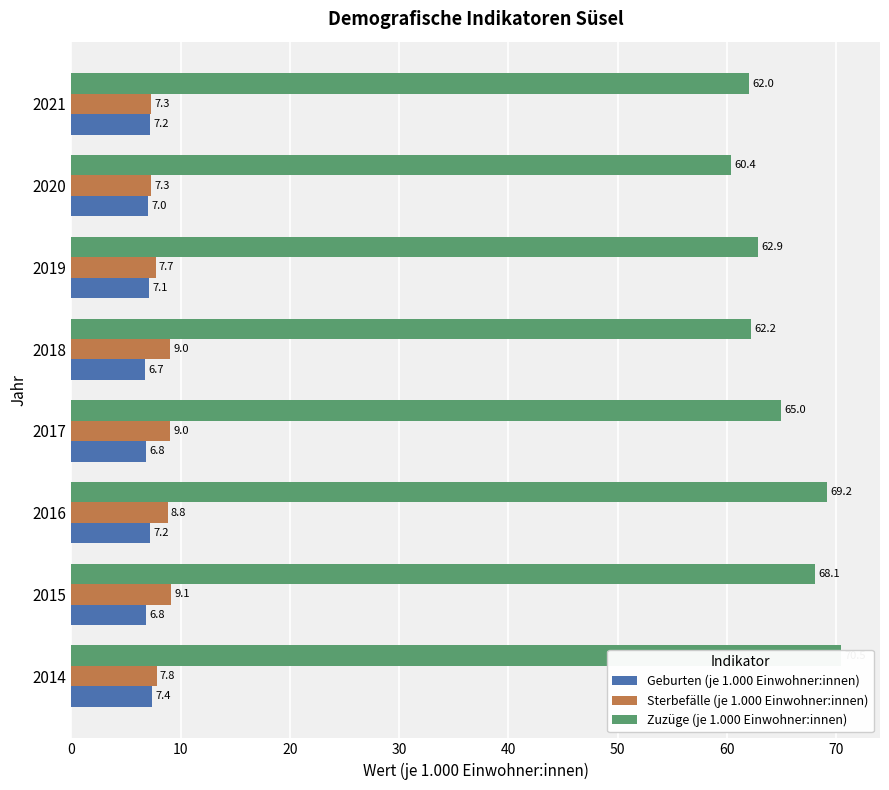

Which series has the largest total across all categories?

Zuzüge (je 1.000 Einwohner:innen)